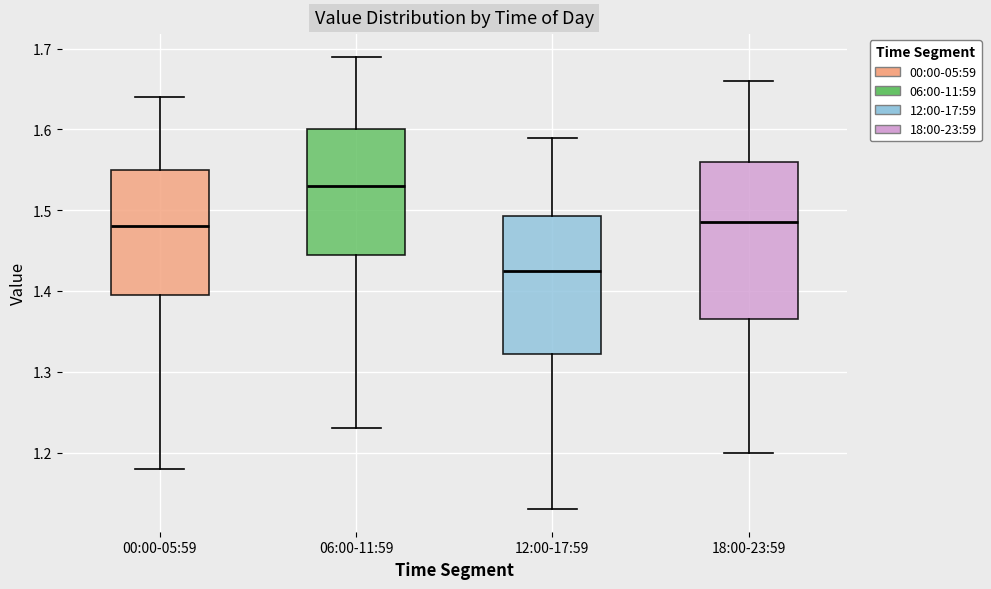

Which box is the tallest, from its lower edge to its upper edge?

18:00-23:59